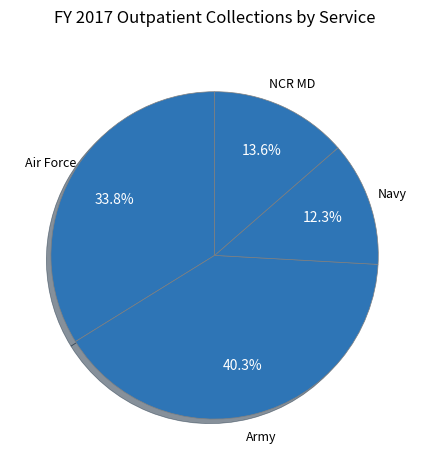

Does Army represent more than half of the total?

No